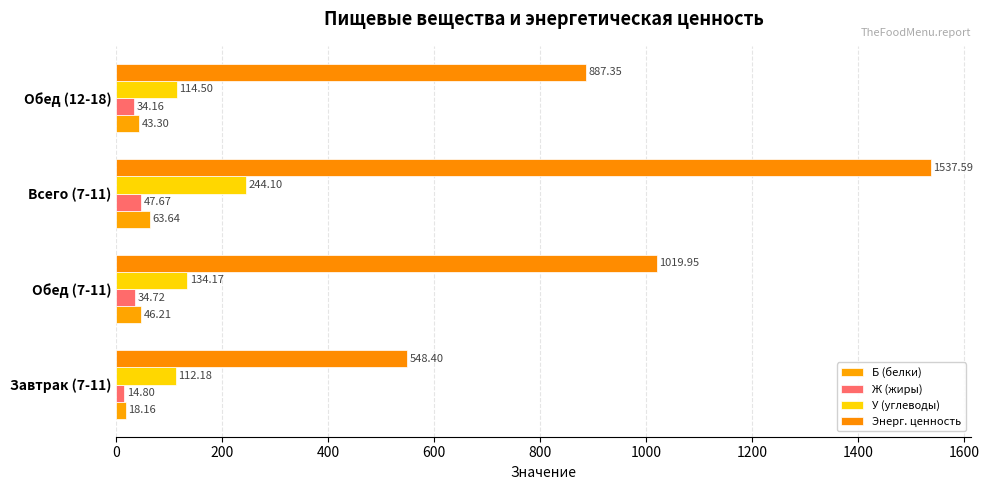

What is the difference between the maximum and minimum values in the Энерг. ценность series?

989.2